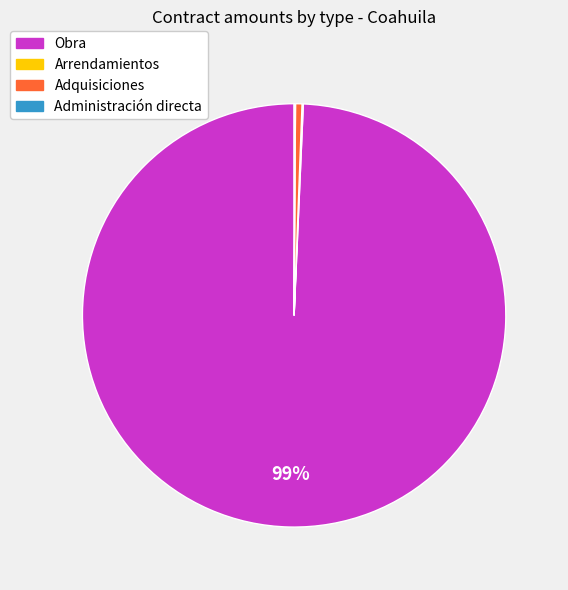

Which slice is the largest?

Obra